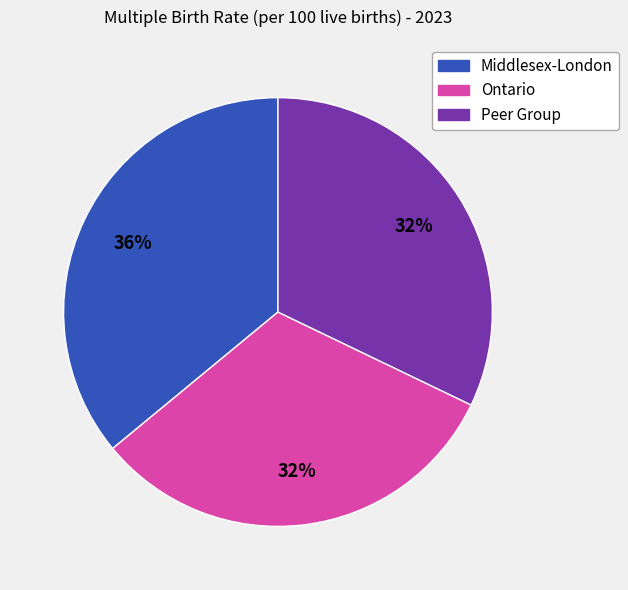

To the nearest percent, what percentage of the pie is Ontario?

32%